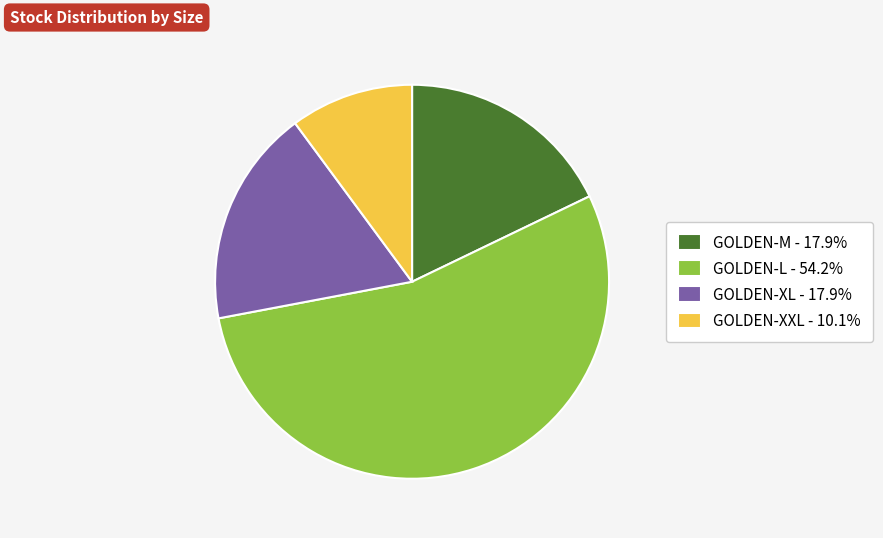

The GOLDEN-L slice represents 64% of the pie. True or false?

False